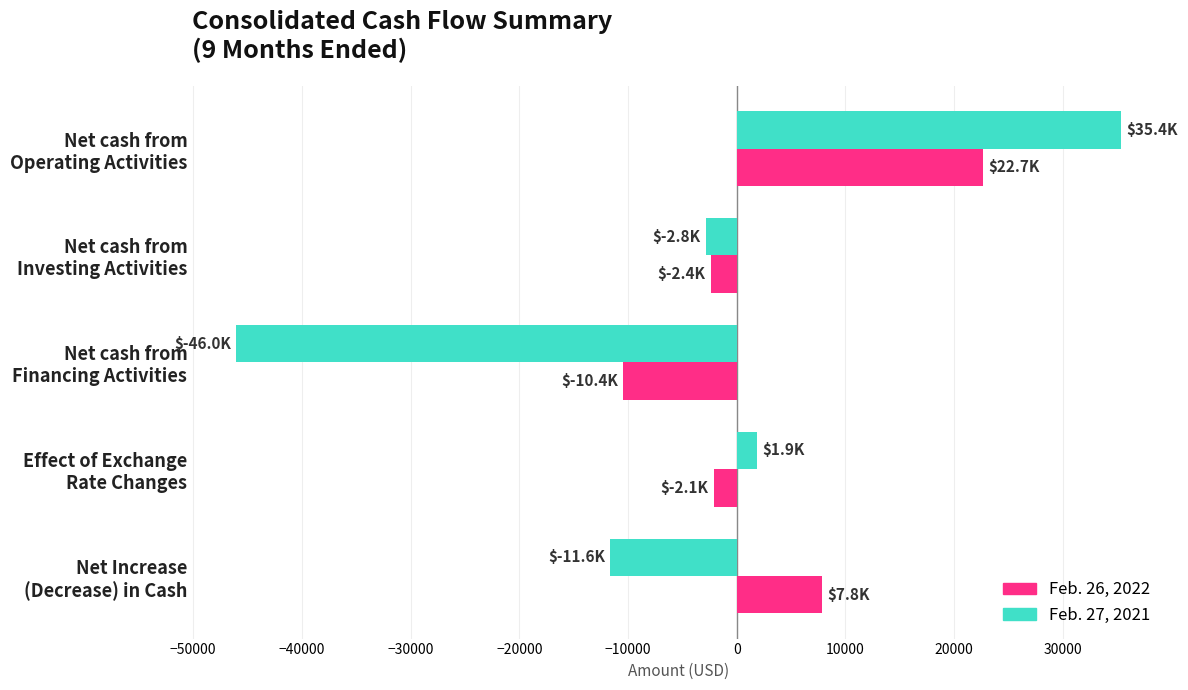

Which series has the largest total across all categories?

Feb. 26, 2022